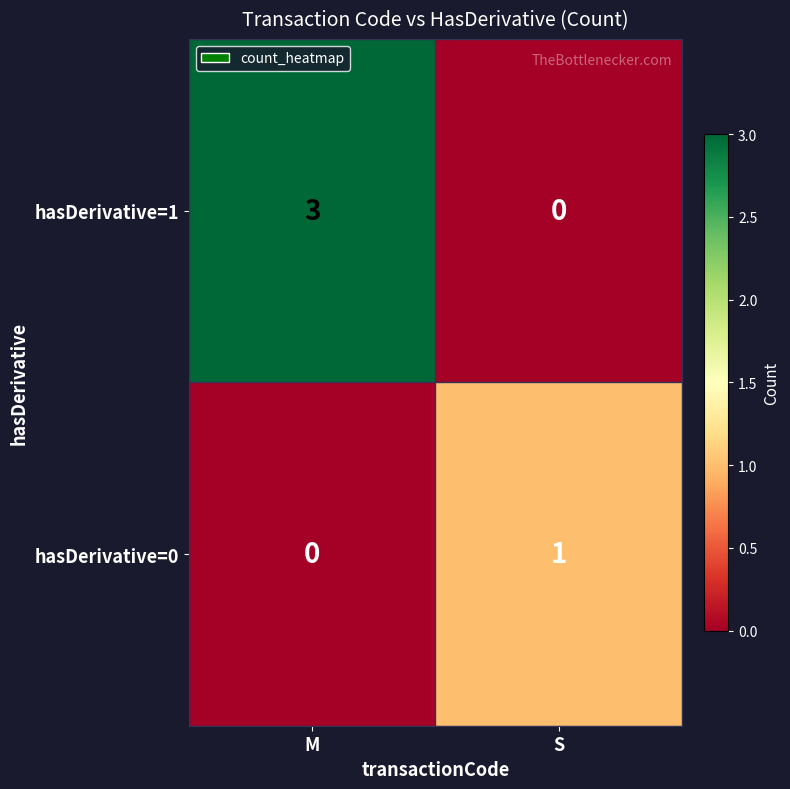

What is the sum of the hasDerivative=1 values at S and M?

3